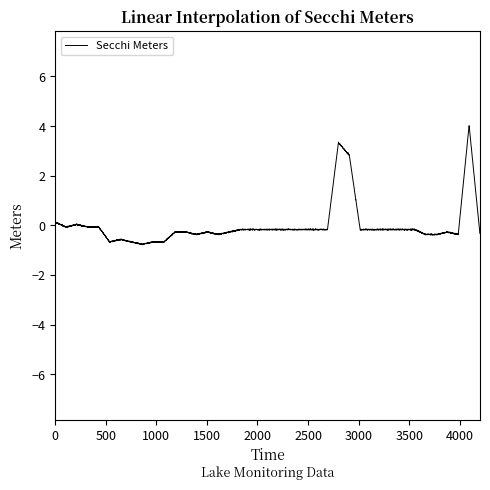

What is the greatest value displayed?

3.4